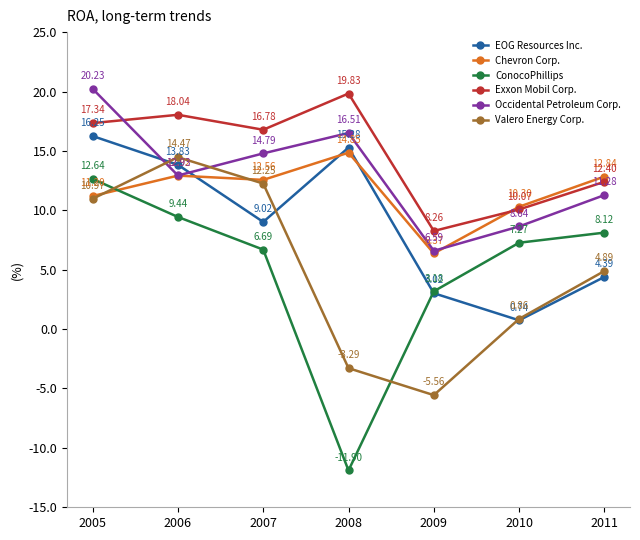

What is the spread (max minus min) of values at 2010?

9.6